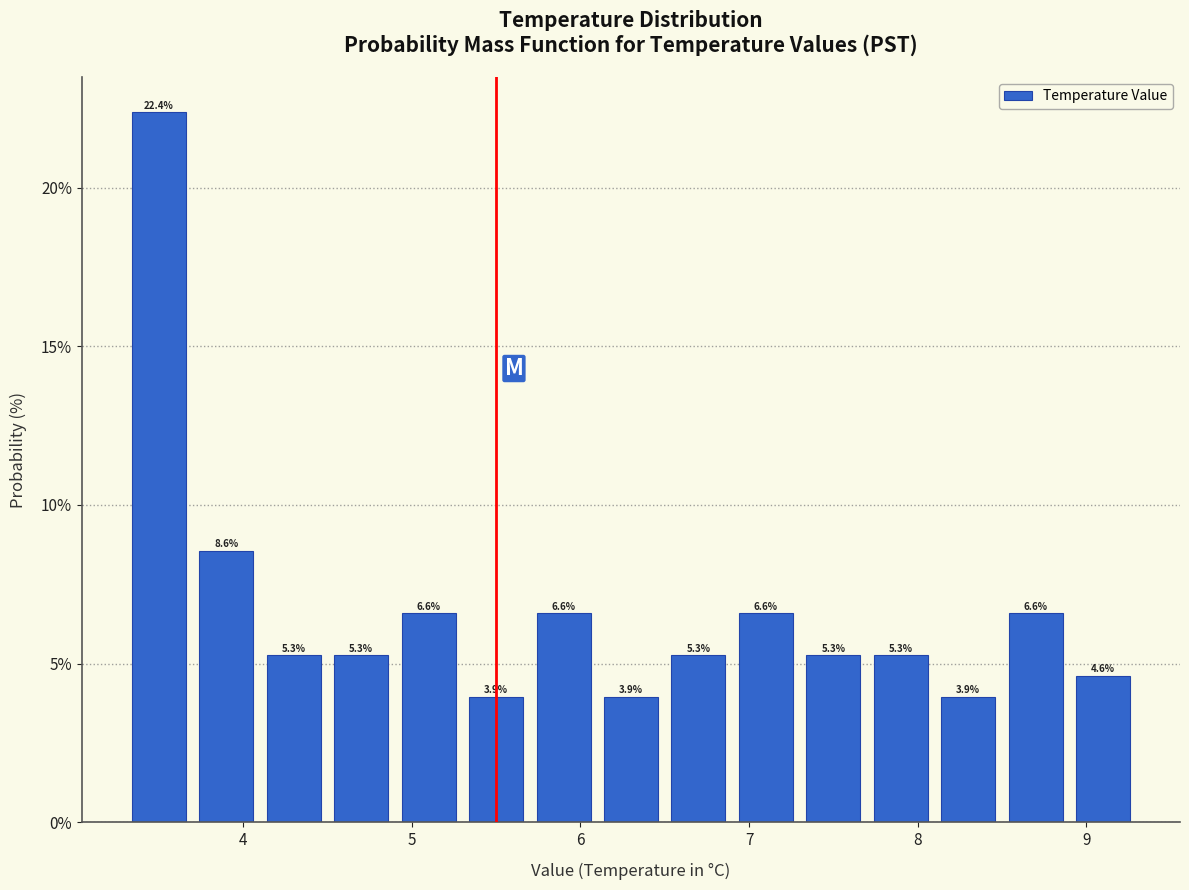

Reading left to right, list every bar in this chart as the range it spans on the x-axis followed by its height.

3.3 to 3.7: 22.4
3.7 to 4.1: 8.6
4.1 to 4.5: 5.3
4.5 to 4.9: 5.3
4.9 to 5.3: 6.6
5.3 to 5.7: 3.9
5.7 to 6.1: 6.6
6.1 to 6.5: 3.9
6.5 to 6.9: 5.3
6.9 to 7.3: 6.6
7.3 to 7.7: 5.3
7.7 to 8.1: 5.3
8.1 to 8.5: 3.9
8.5 to 8.9: 6.6
8.9 to 9.3: 4.6